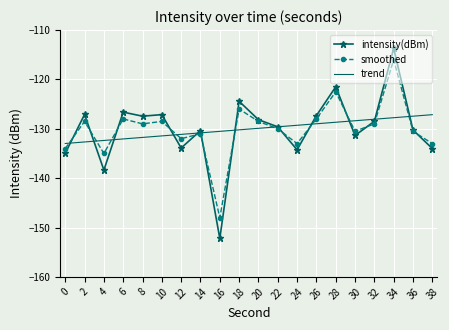

Which series has the widest spread of values?

intensity(dBm)